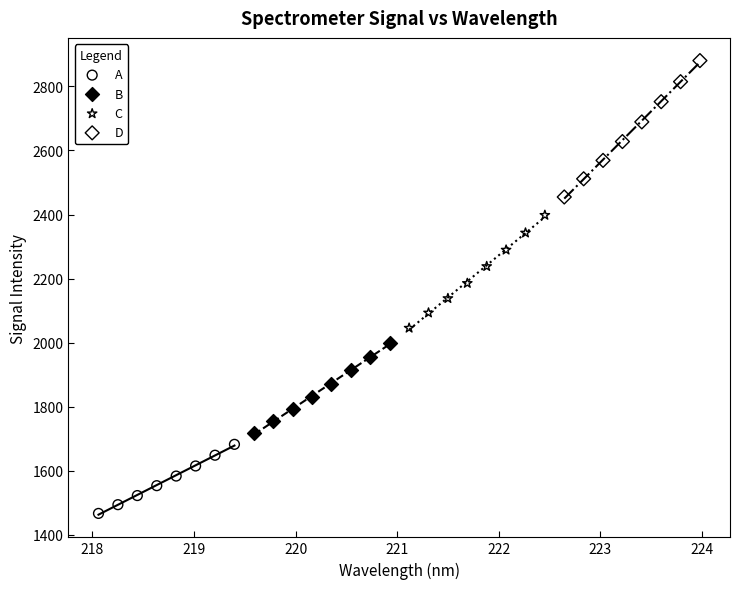

Which series contains the lowest Y value?

A